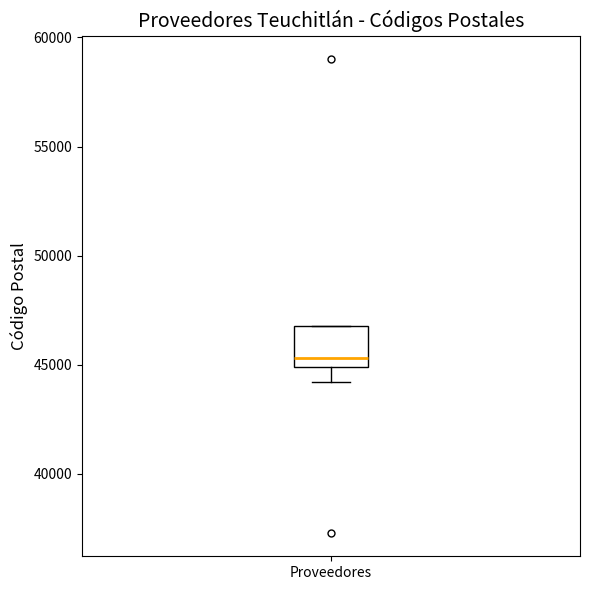

Transcribe this box plot: give where the median line is, the range the box spans, and where the two whiskers end, as read against the y-axis. The values are not printed on the chart, so give them approximately, as read against the axis.

median 45500, box 45000 to 47000, whiskers 44000 to 47000